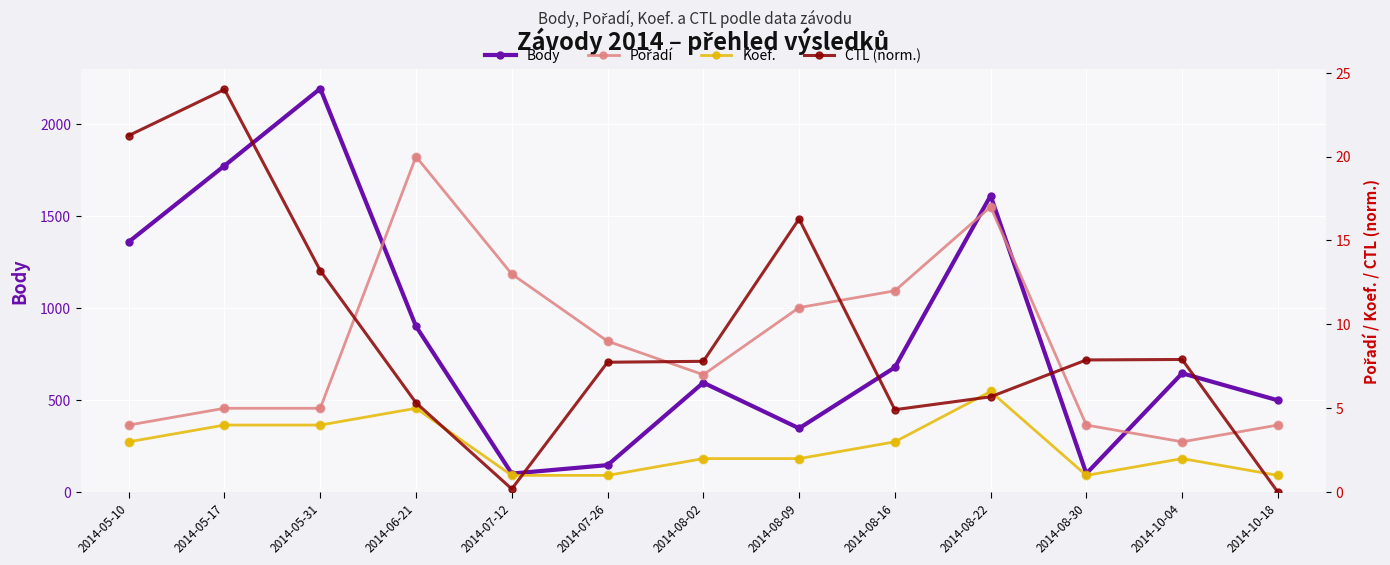

Which series reaches the maximum Y coordinate?

Body